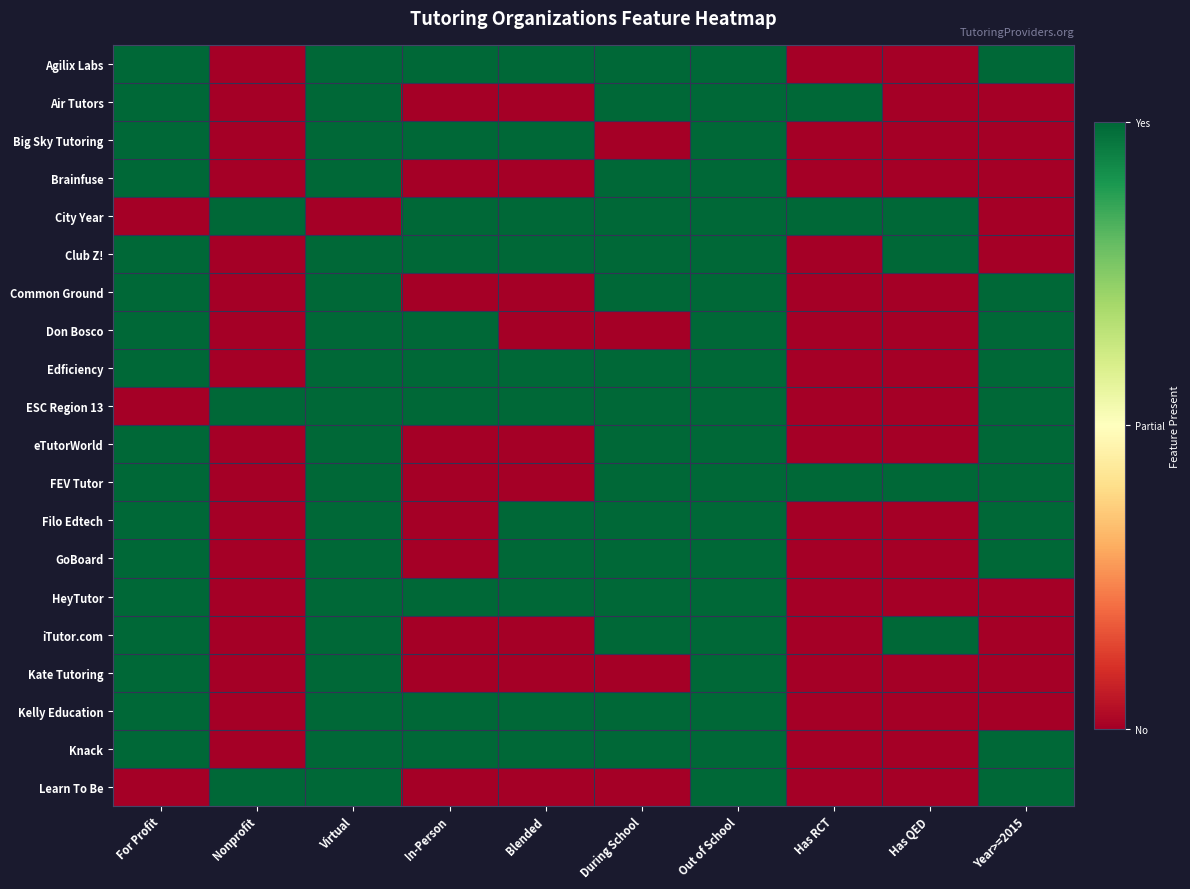

Rank the series by their maximum value, from highest to lowest.

Agilix Labs, Air Tutors, Big Sky Tutoring, Brainfuse, City Year, Club Z!, Common Ground, Don Bosco, Edficiency, ESC Region 13, eTutorWorld, FEV Tutor, Filo Edtech, GoBoard, HeyTutor, iTutor.com, Kate Tutoring, Kelly Education, Knack, Learn To Be